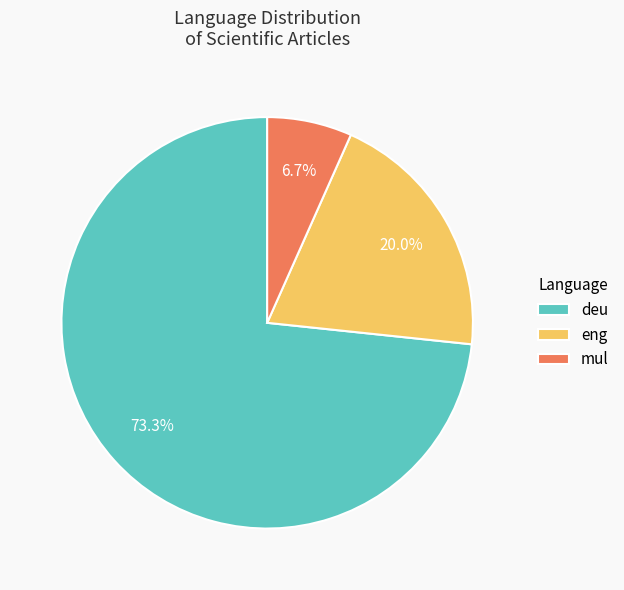

What is the largest slice in the pie chart?

deu